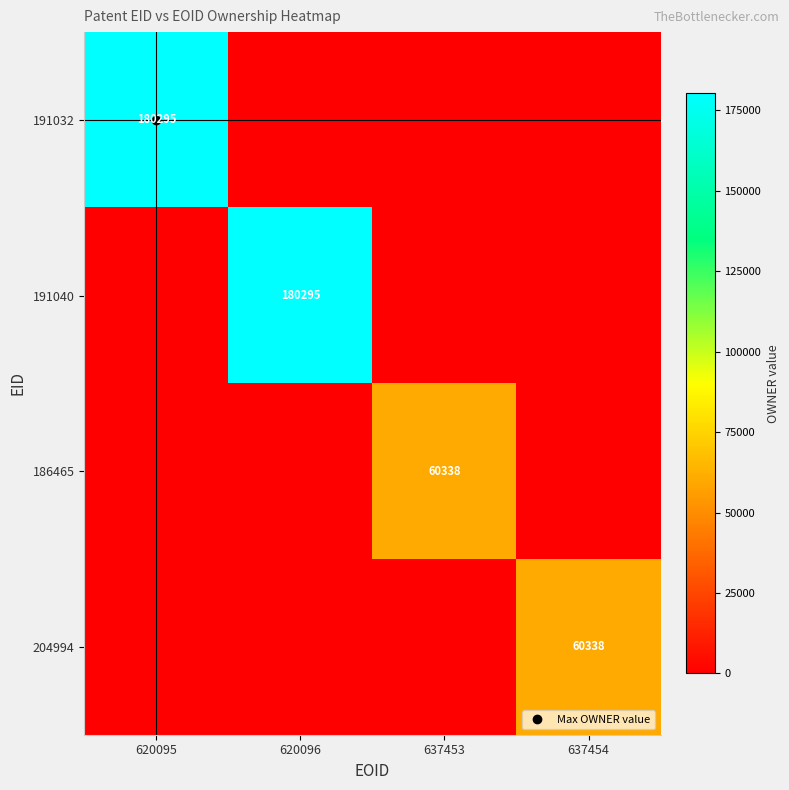

What is the average value of the 191040 series?

45074